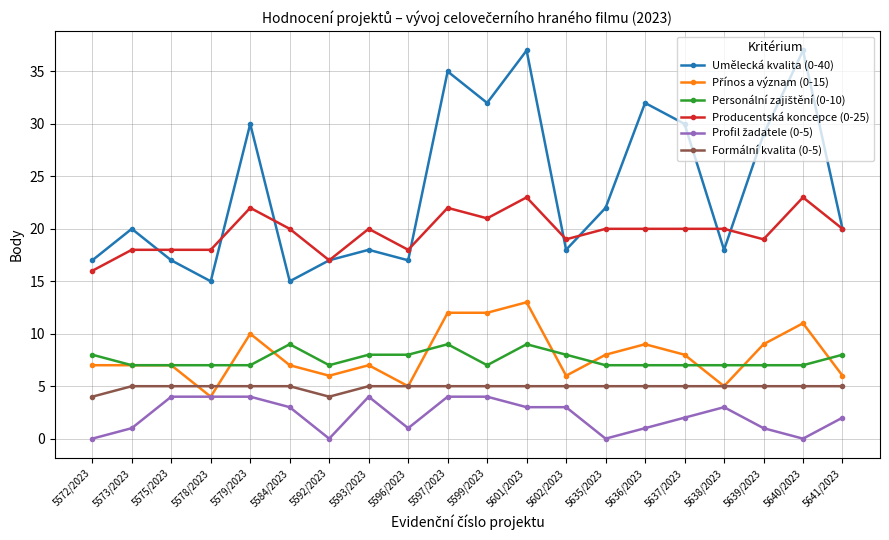

The Umělecká kvalita (0-40) series shows 22 at 5635/2023. True or false?

True